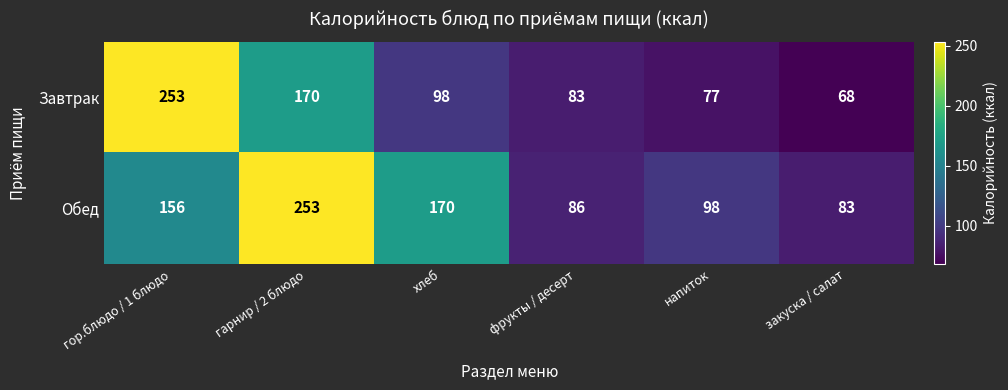

Reading right to left, transcribe all the data shown in this chart.

Завтрак: 68	77	83	98	170	253
Обед: 83	98	86	170	253	156